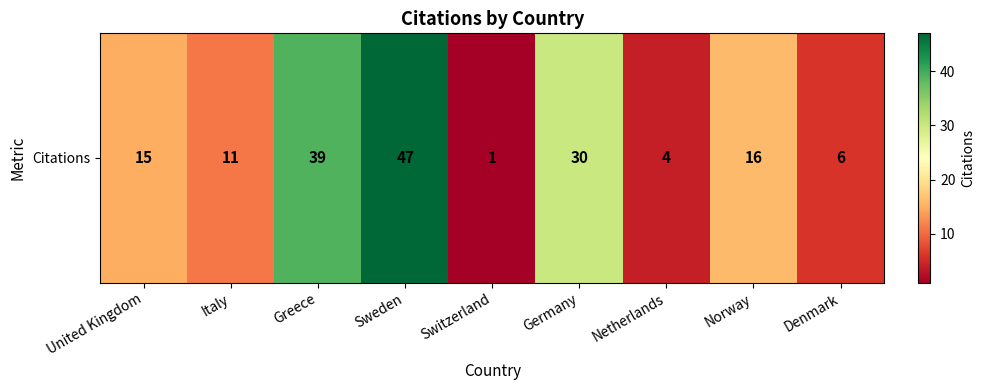

True or false: the data shows 19 at Italy.

False